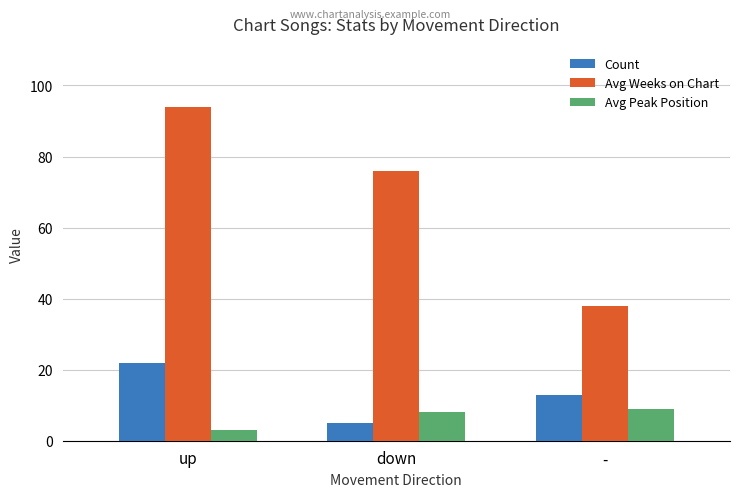

Which category has the highest value in the Count series?

up